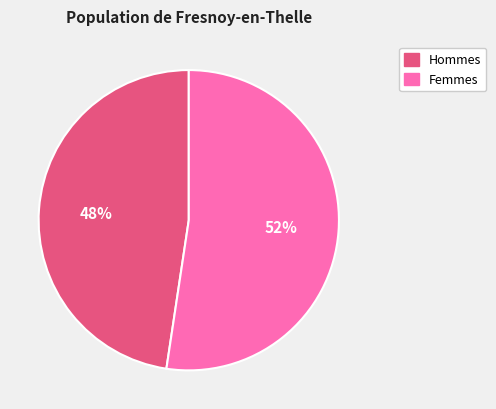

Is the sum of Hommes and Femmes greater than half?

Yes